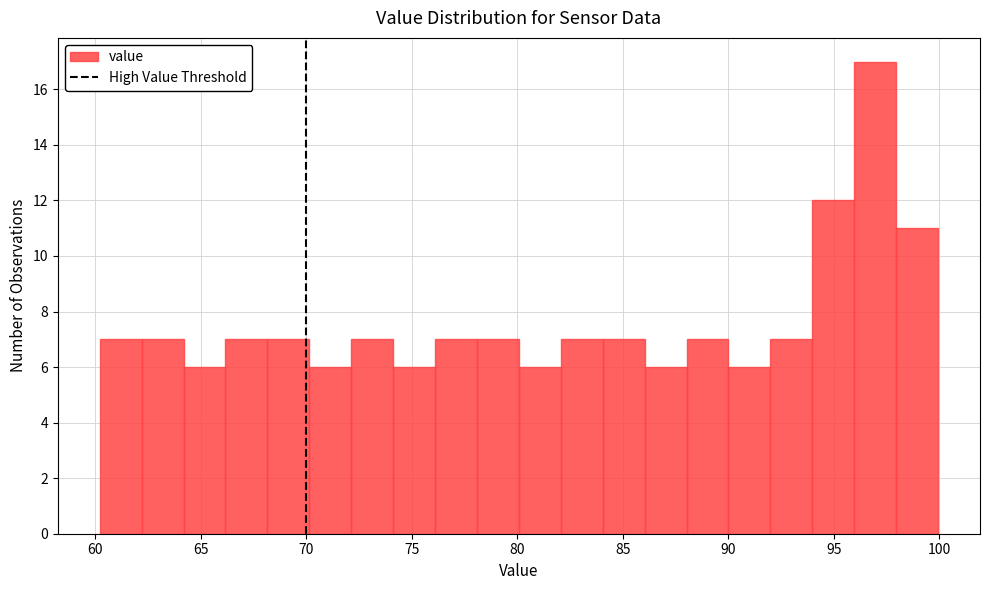

Read against the x-axis, roughly where is the centre of the tallest bar?

97.0